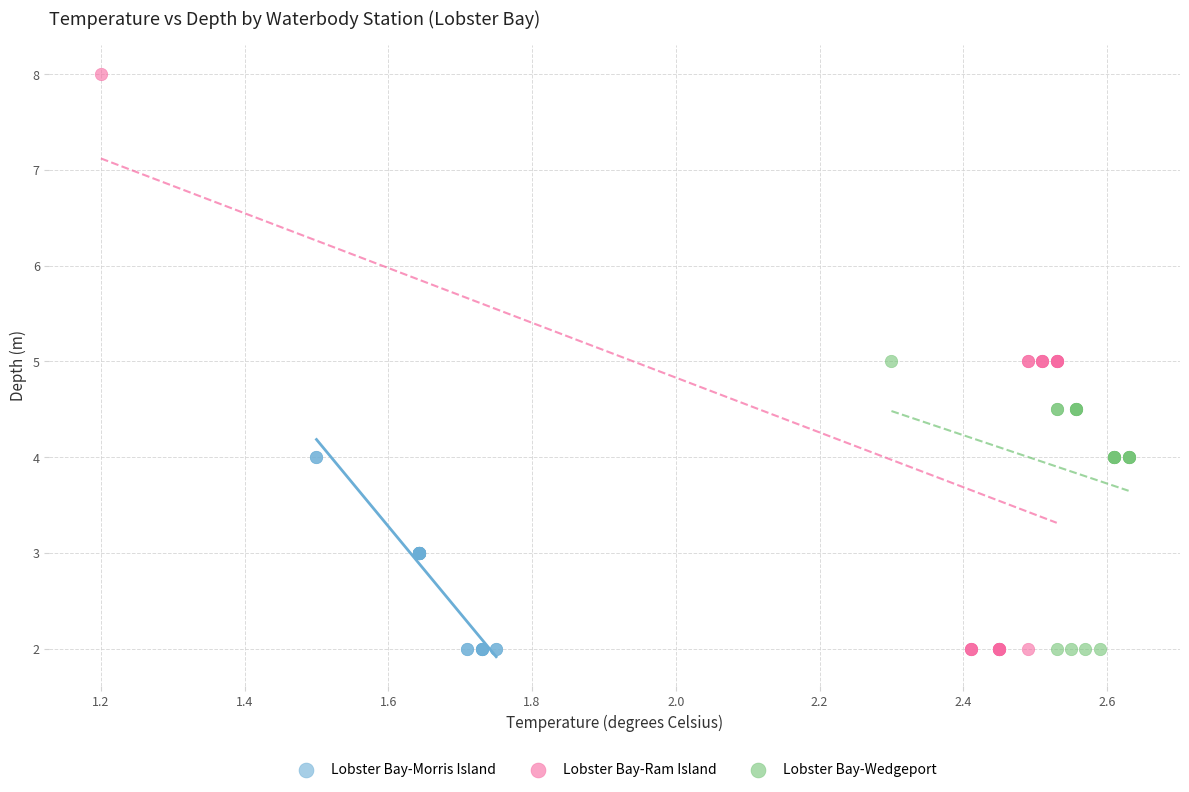

Which series contains the highest Y value?

Lobster Bay-Ram Island